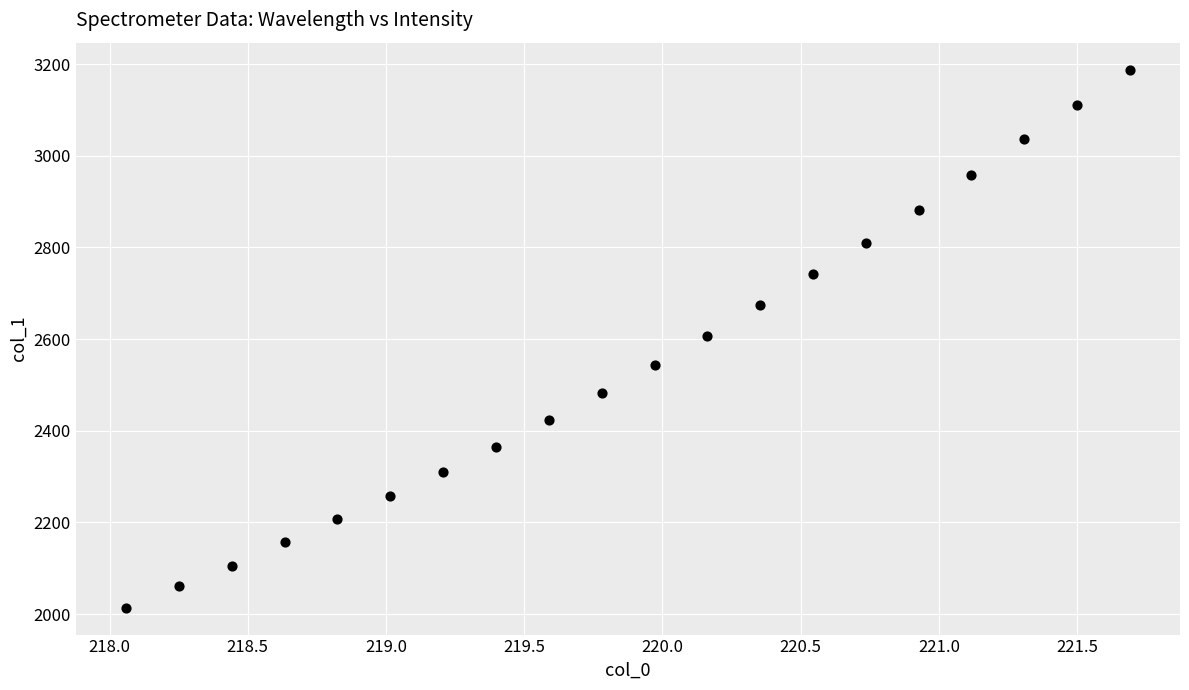

What is the range of X values (max minus min)?

3.6